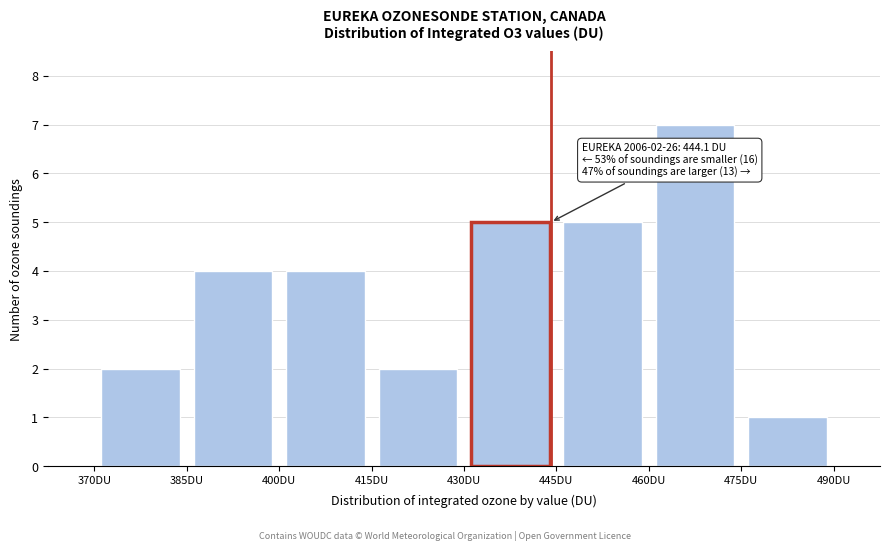

Over which range of the x-axis is the bar tallest?

460 to 475